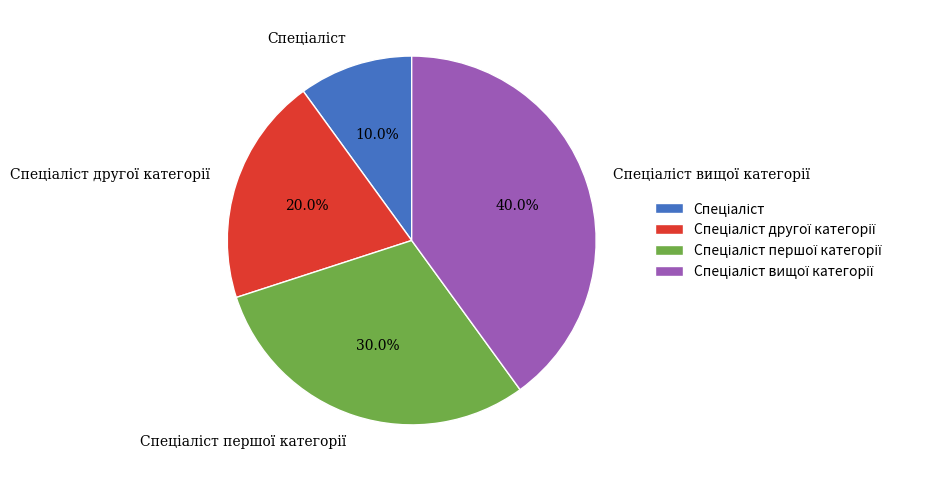

Does any single category account for the majority?

No